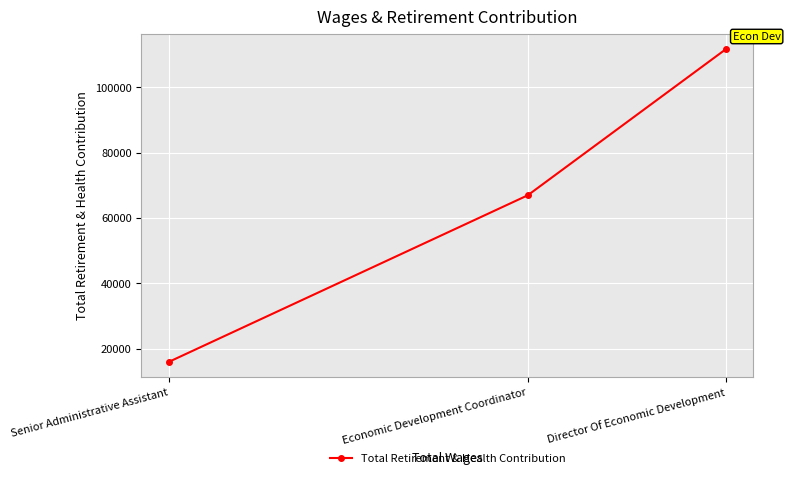

Is it true that the value at Economic Development Coordinator is 66941?

True